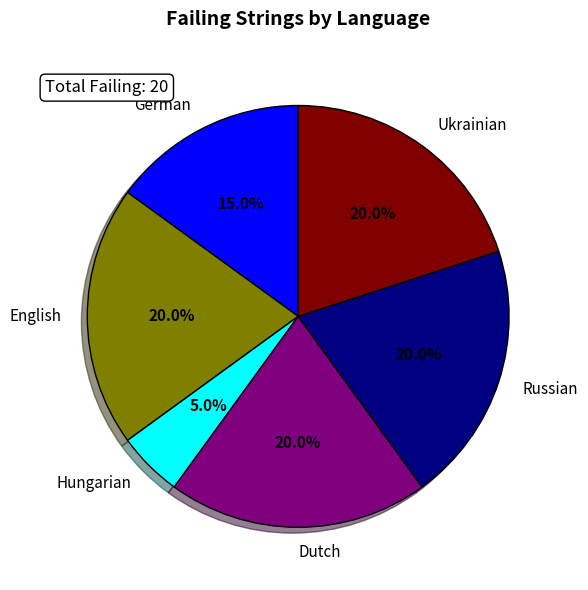

Does any single category account for the majority?

No